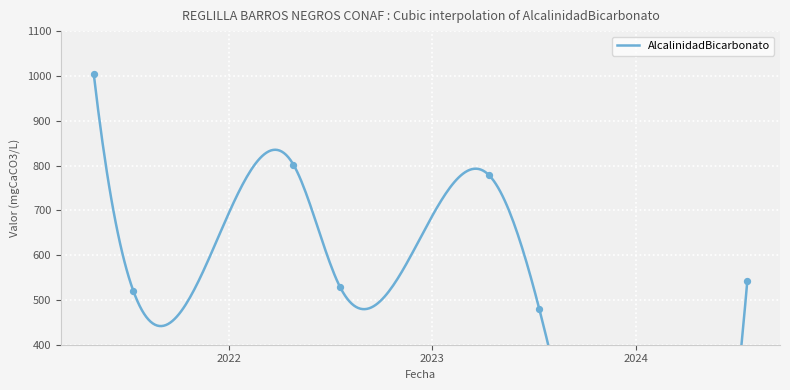

What is the ratio of the value at 2023-04-12 to the value at 2021-07-14?

1.5